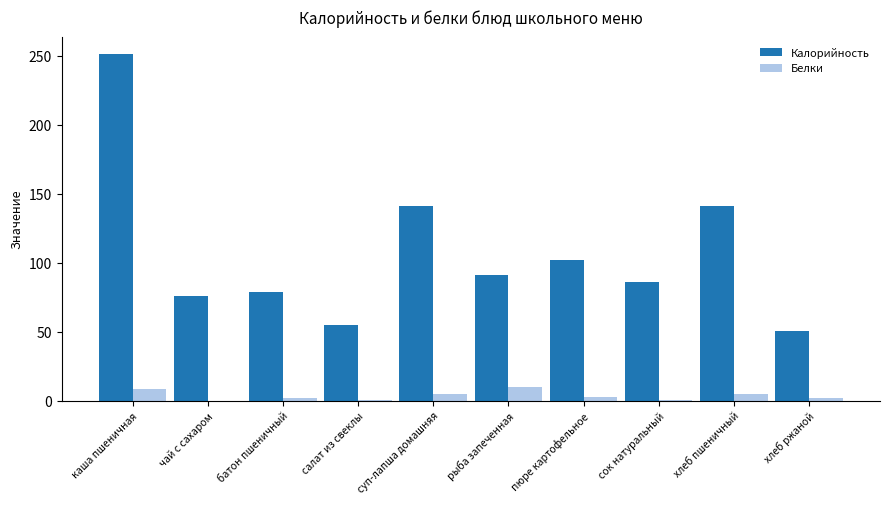

At which category does the chart reach its peak across all series?

каша пшеничная